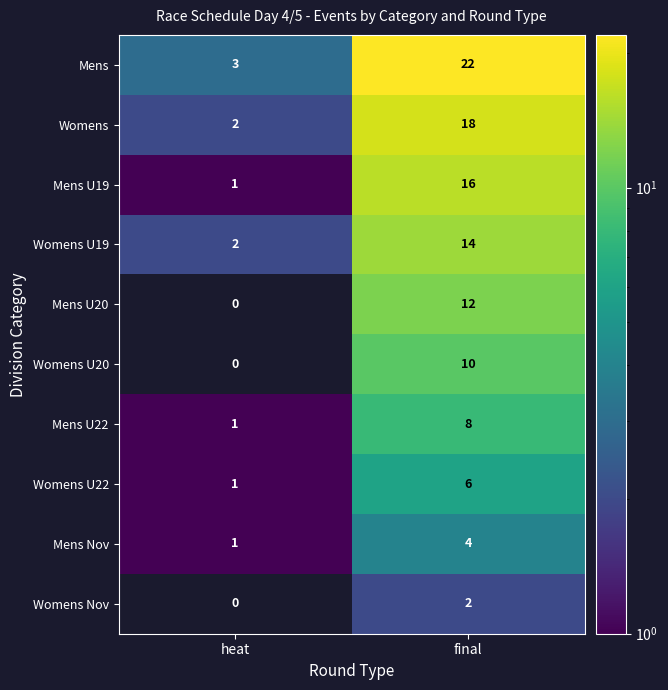

Reading left to right, transcribe all the data shown in this chart.

Mens: 3	22
Womens: 2	18
Mens U19: 1	16
Womens U19: 2	14
Mens U20: 0	12
Womens U20: 0	10
Mens U22: 1	8
Womens U22: 1	6
Mens Nov: 1	4
Womens Nov: 0	2